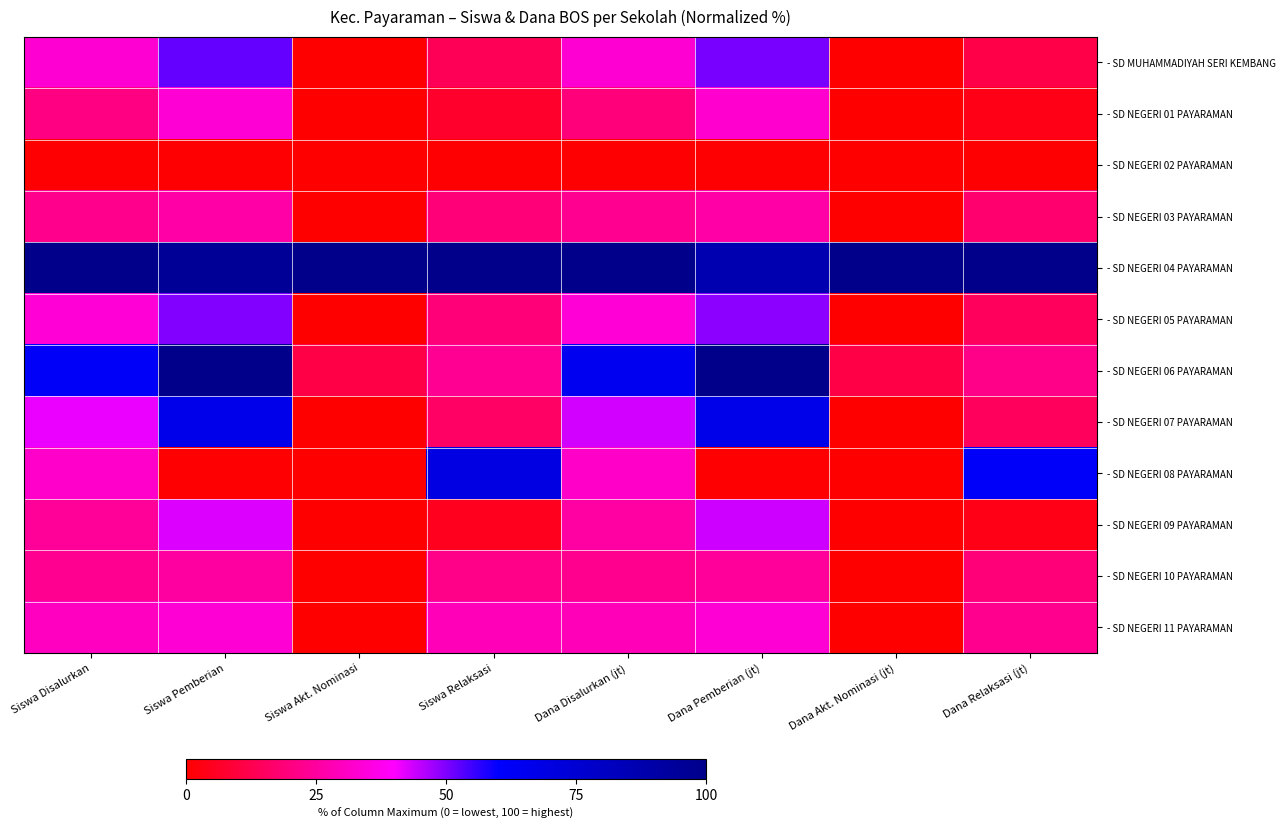

Reading left to right, what are all the values shown in this chart?

- SD MUHAMMADIYAH SERI KEMBANG: Siswa Disalurkan=32.9	Siswa Pemberian=52.3	Siswa Akt. Nominasi=0.0	Siswa Relaksasi=13.8	Dana Disalurkan (jt)=32.9	Dana Pemberian (jt)=50.5	Dana Akt. Nominasi (jt)=0.0	Dana Relaksasi (jt)=11.4
- SD NEGERI 01 PAYARAMAN: Siswa Disalurkan=20.4	Siswa Pemberian=33.5	Siswa Akt. Nominasi=0.0	Siswa Relaksasi=7.2	Dana Disalurkan (jt)=19.3	Dana Pemberian (jt)=32.4	Dana Akt. Nominasi (jt)=0.0	Dana Relaksasi (jt)=3.7
- SD NEGERI 02 PAYARAMAN: Siswa Disalurkan=0.7	Siswa Pemberian=0.6	Siswa Akt. Nominasi=0.0	Siswa Relaksasi=0.7	Dana Disalurkan (jt)=0.7	Dana Pemberian (jt)=0.7	Dana Akt. Nominasi (jt)=0.0	Dana Relaksasi (jt)=0.7
- SD NEGERI 03 PAYARAMAN: Siswa Disalurkan=22.0	Siswa Pemberian=26.5	Siswa Akt. Nominasi=0.0	Siswa Relaksasi=18.8	Dana Disalurkan (jt)=22.8	Dana Pemberian (jt)=26.3	Dana Akt. Nominasi (jt)=0.0	Dana Relaksasi (jt)=17.2
- SD NEGERI 04 PAYARAMAN: Siswa Disalurkan=100.0	Siswa Pemberian=95.5	Siswa Akt. Nominasi=100.0	Siswa Relaksasi=100.0	Dana Disalurkan (jt)=100.0	Dana Pemberian (jt)=86.3	Dana Akt. Nominasi (jt)=100.0	Dana Relaksasi (jt)=100.0
- SD NEGERI 05 PAYARAMAN: Siswa Disalurkan=33.9	Siswa Pemberian=49.7	Siswa Akt. Nominasi=0.0	Siswa Relaksasi=18.8	Dana Disalurkan (jt)=33.8	Dana Pemberian (jt)=49.1	Dana Akt. Nominasi (jt)=0.0	Dana Relaksasi (jt)=14.7
- SD NEGERI 06 PAYARAMAN: Siswa Disalurkan=62.2	Siswa Pemberian=100.0	Siswa Akt. Nominasi=11.1	Siswa Relaksasi=23.2	Dana Disalurkan (jt)=65.1	Dana Pemberian (jt)=100.0	Dana Akt. Nominasi (jt)=11.1	Dana Relaksasi (jt)=21.6
- SD NEGERI 07 PAYARAMAN: Siswa Disalurkan=41.4	Siswa Pemberian=67.1	Siswa Akt. Nominasi=0.0	Siswa Relaksasi=15.9	Dana Disalurkan (jt)=43.6	Dana Pemberian (jt)=67.2	Dana Akt. Nominasi (jt)=0.0	Dana Relaksasi (jt)=14.7
- SD NEGERI 08 PAYARAMAN: Siswa Disalurkan=31.9	Siswa Pemberian=0.6	Siswa Akt. Nominasi=0.0	Siswa Relaksasi=69.6	Dana Disalurkan (jt)=31.2	Dana Pemberian (jt)=0.7	Dana Akt. Nominasi (jt)=0.0	Dana Relaksasi (jt)=61.5
- SD NEGERI 09 PAYARAMAN: Siswa Disalurkan=24.0	Siswa Pemberian=42.6	Siswa Akt. Nominasi=0.0	Siswa Relaksasi=5.1	Dana Disalurkan (jt)=25.6	Dana Pemberian (jt)=44.0	Dana Akt. Nominasi (jt)=0.0	Dana Relaksasi (jt)=3.7
- SD NEGERI 10 PAYARAMAN: Siswa Disalurkan=22.7	Siswa Pemberian=25.2	Siswa Akt. Nominasi=0.0	Siswa Relaksasi=21.7	Dana Disalurkan (jt)=22.6	Dana Pemberian (jt)=24.2	Dana Akt. Nominasi (jt)=0.0	Dana Relaksasi (jt)=19.0
- SD NEGERI 11 PAYARAMAN: Siswa Disalurkan=30.3	Siswa Pemberian=33.5	Siswa Akt. Nominasi=0.0	Siswa Relaksasi=29.0	Dana Disalurkan (jt)=29.2	Dana Pemberian (jt)=33.4	Dana Akt. Nominasi (jt)=0.0	Dana Relaksasi (jt)=22.3